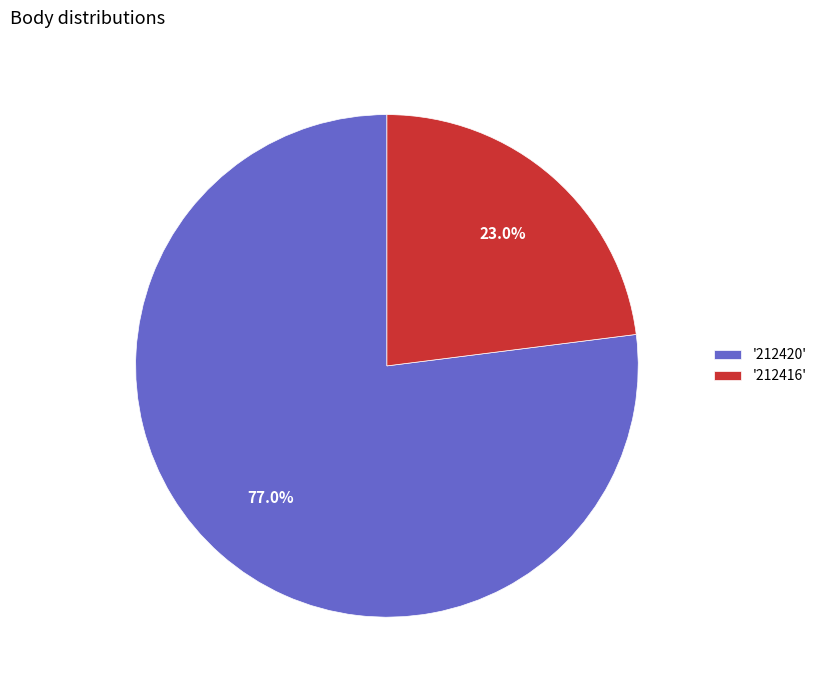

How many slices are in this pie chart?

2